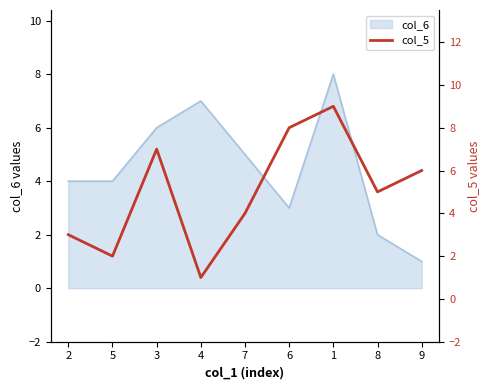

The value of col_6 at 2 is 6. True or false?

False